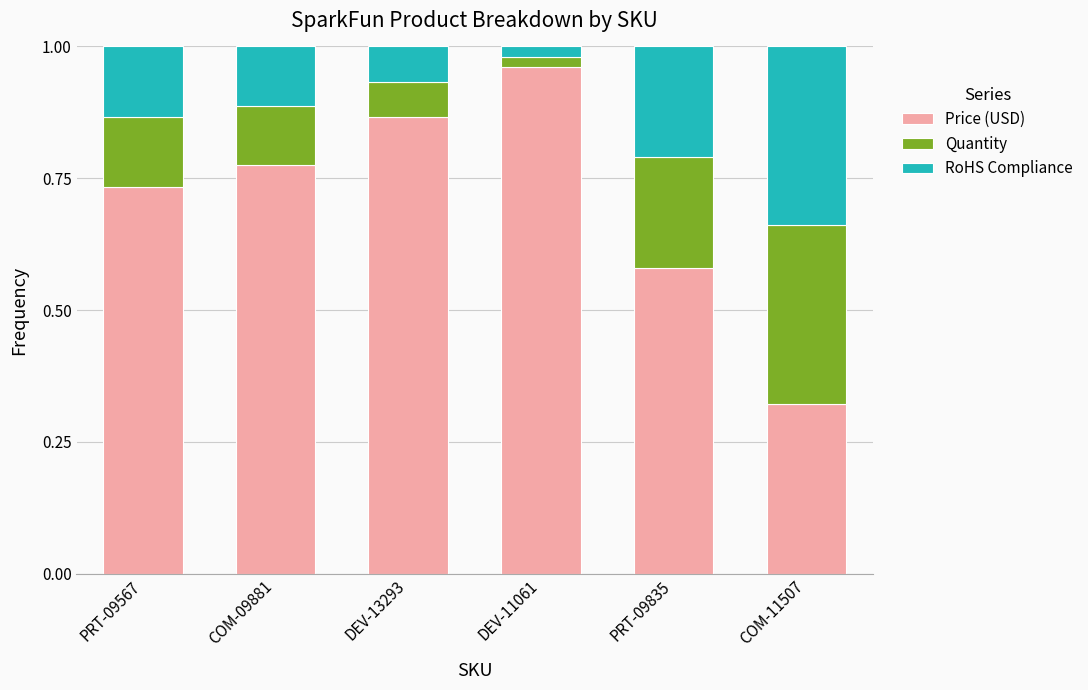

At which label does Price (USD) reach its minimum?

COM-11507